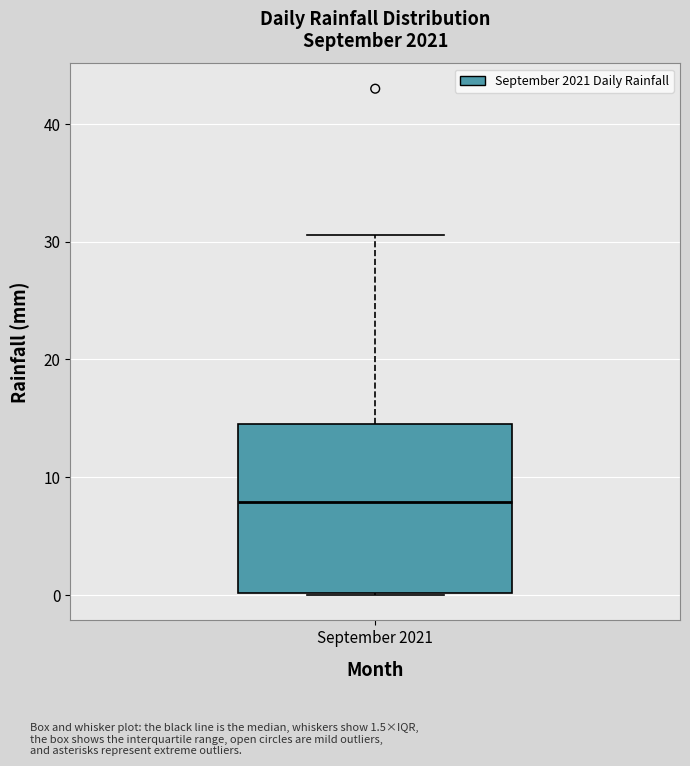

Read this box plot against the y-axis: the position of the median line, the range covered by the box, and the ends of both whiskers. The values are not printed on the chart, so give them approximately, as read against the axis.

median 8, box 0 to 15, whiskers 0 to 31